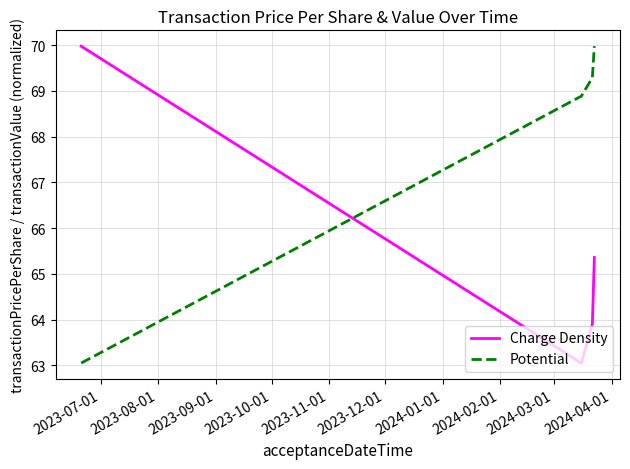

Which series has the largest total across all categories?

Potential